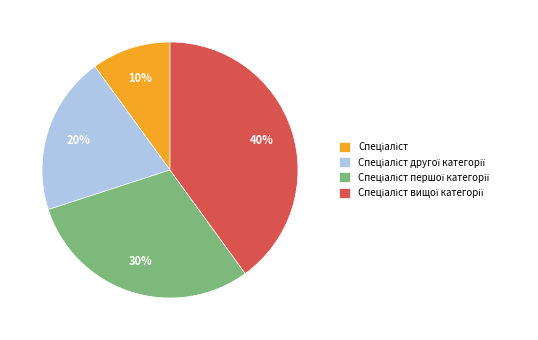

To the nearest percent, what is the difference between the largest and smallest slice percentages?

30%